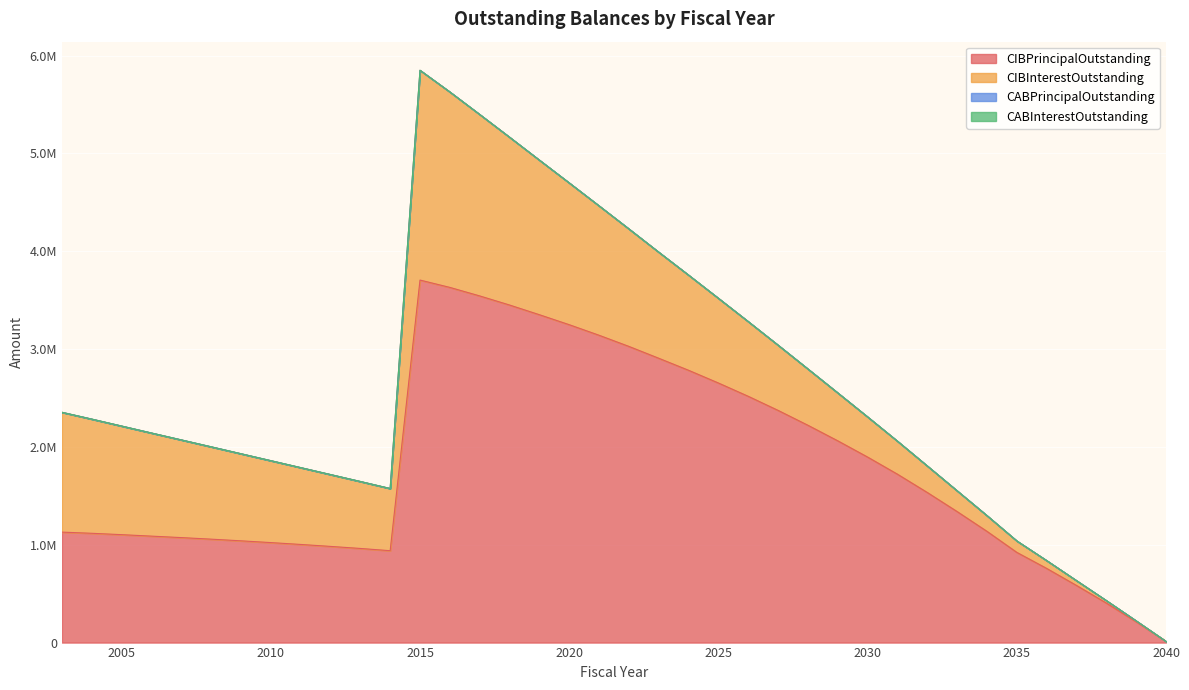

Which series changed the most between 2021 and 2034?

CIBPrincipalOutstanding